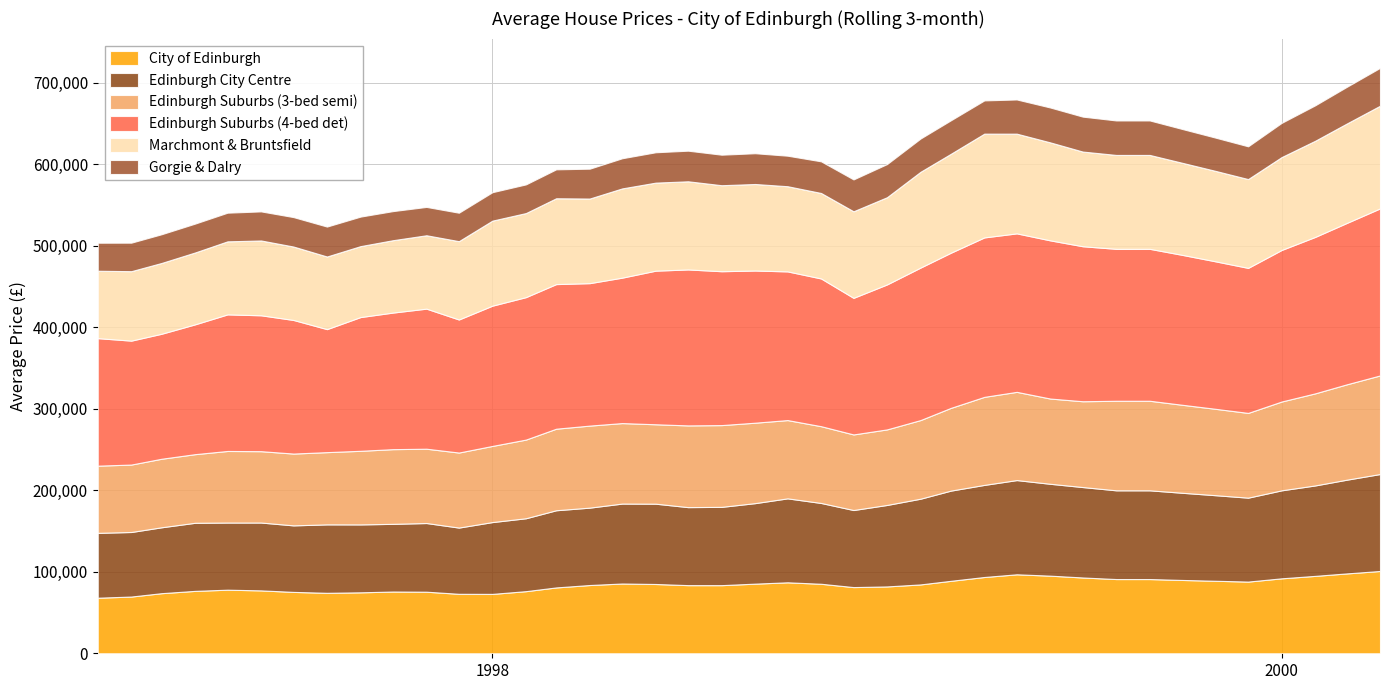

Reading right to left, what are all the values shown in this chart?

City of Edinburgh: 101000.0	98000.0	95000.0	92000.0	88000.0	89000.0	90000.0	91105.5	91105.5	93035.3	95265.5	96933.8	93629.9	88934.1	84522.3	82048.0	81242.8	85308.4	87108.6	85472.1	83618.1	83639.6	85044.6	85643.7	83778.9	80824.3	76243.3	72895.3	72999.1	75581.5	75801.2	74817.8	74215.3	75343.1	77195.2	78055.6	76596.4	73772.0	69636.6	68194.6
Edinburgh City Centre: 119000.0	115000.0	111000.0	108000.0	103000.0	105000.0	107000.0	108902.8	108902.8	110987.4	112749.4	115644.8	113028.4	110701.2	105210.5	100003.9	94575.9	99182.4	103037.3	98814.0	96089.6	95747.5	98570.5	98100.9	94977.4	94720.7	89485.9	88146.3	81286.3	84285.7	83066.0	83352.7	84003.6	81646.8	83275.3	82401.8	83572.5	80867.9	79225.3	79614.0
Edinburgh Suburbs (3-bed semi): 121000.0	117000.0	113000.0	109000.0	104000.0	106000.0	108000.0	109909.9	109909.9	105304.5	104626.4	108275.0	108048.9	101527.0	96504.1	92720.9	92767.4	94219.1	96068.0	98711.7	100341.5	100279.3	97454.0	98780.5	100679.8	100079.2	96537.3	93448.6	92079.1	91210.9	91660.2	90330.2	88646.1	88126.5	87571.2	87842.8	84216.0	84113.8	82760.6	82447.3
Edinburgh Suburbs (4-bed det): 205000.0	198000.0	192000.0	186000.0	178000.0	181000.0	184000.0	186473.6	186473.6	190242.6	194127.7	194513.2	195691.8	190421.8	187142.2	177924.9	167636.3	181317.5	182481.9	186767.4	188868.7	191421.6	188515.3	178481.0	174839.8	177482.2	174838.5	172143.9	163296.7	171906.8	167628.0	164141.1	150974.9	163965.3	166789.4	167635.7	159336.3	153403.6	152100.2	156517.3
Marchmont & Bruntsfield: 126000.0	122000.0	118000.0	114000.0	109000.0	111000.0	113000.0	115230.0	115230.0	116193.0	120260.6	122372.7	127364.4	121394.7	117570.0	107041.6	106251.4	104903.0	104533.2	106191.9	105541.7	108191.3	108053.0	109530.1	103835.2	105351.1	103177.2	104363.3	96140.5	90057.9	88818.2	87055.6	89129.9	90118.8	91819.6	89638.0	88197.7	86886.7	85235.9	82714.0
Gorgie & Dalry: 46500.0	45000.0	43500.0	42000.0	40200.0	40800.0	41500.0	42320.3	42320.3	42878.9	42803.0	41960.3	40791.8	41124.3	40835.4	40674.7	39102.2	38842.8	37453.0	37758.1	37457.1	37556.8	37265.4	37004.8	36645.0	35501.3	35197.2	34905.5	34903.7	34778.1	35704.0	36230.6	36736.0	36132.3	35681.6	35173.1	35432.1	35254.3	34988.0	34389.4